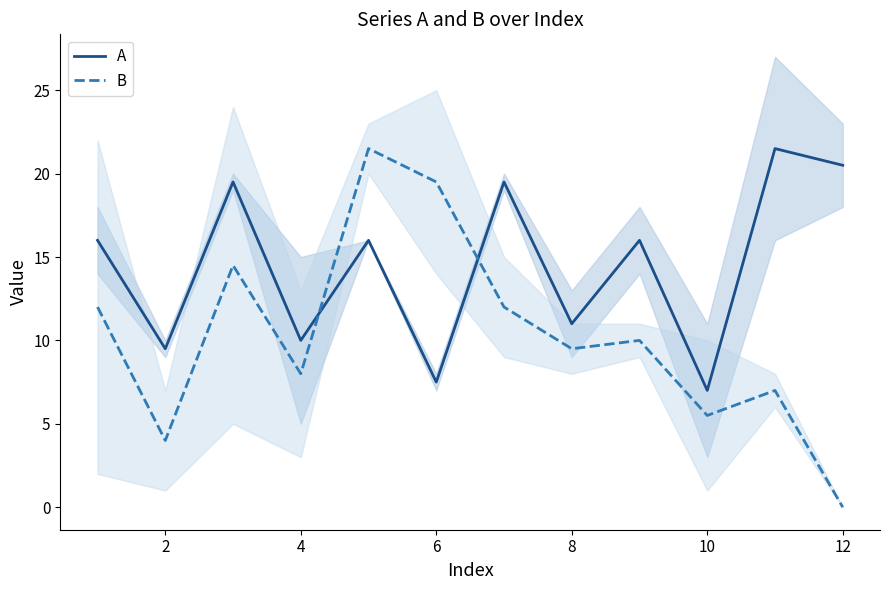

At how many categories does at least one series exceed 1?

12